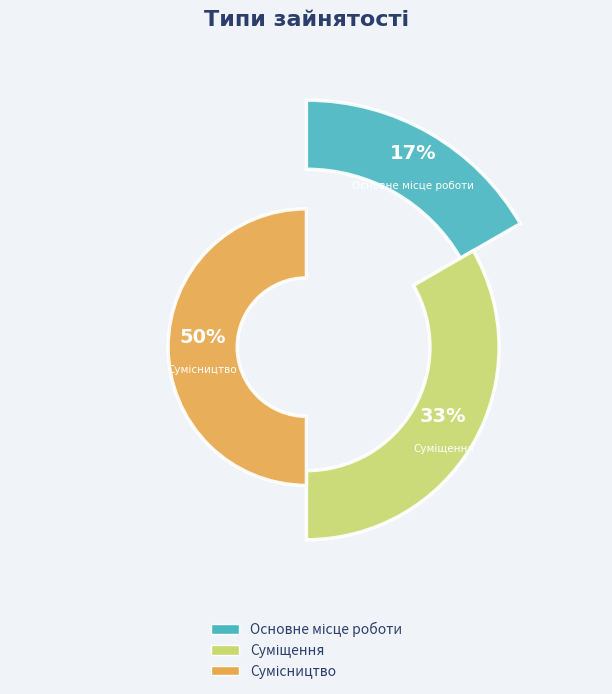

What is the ratio of the value at Основне місце роботи to the value at Сумісництво?

0.3